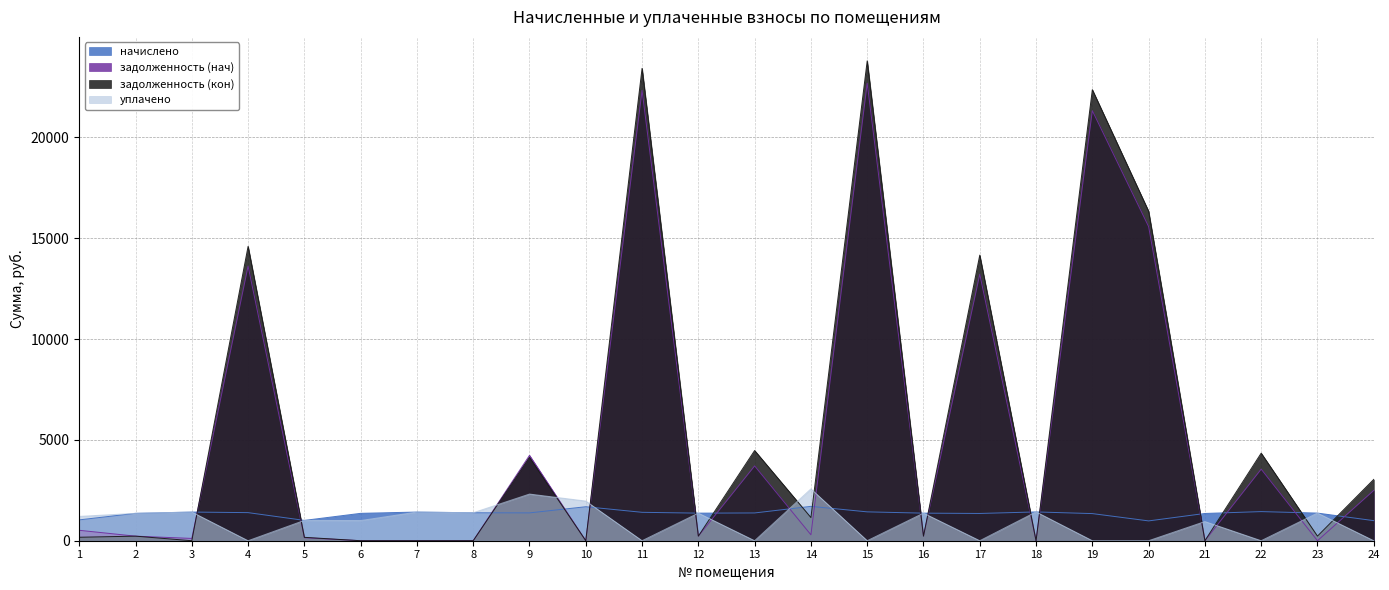

Rank the series by their maximum value, from highest to lowest.

задолженность (кон), задолженность (нач), уплачено, начислено